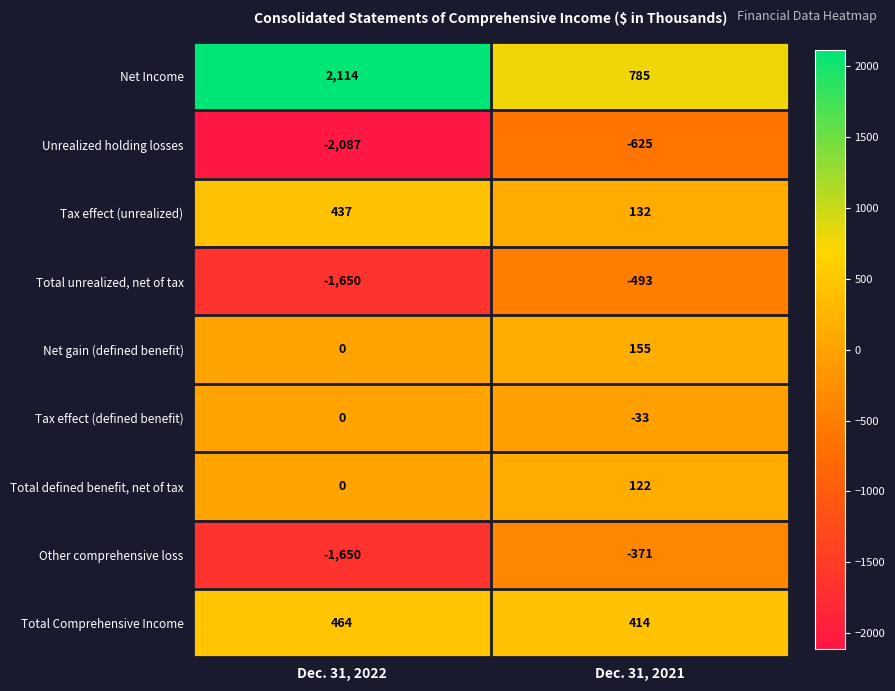

Read the Total Comprehensive Income value at Dec. 31, 2022, to the nearest 5.

465